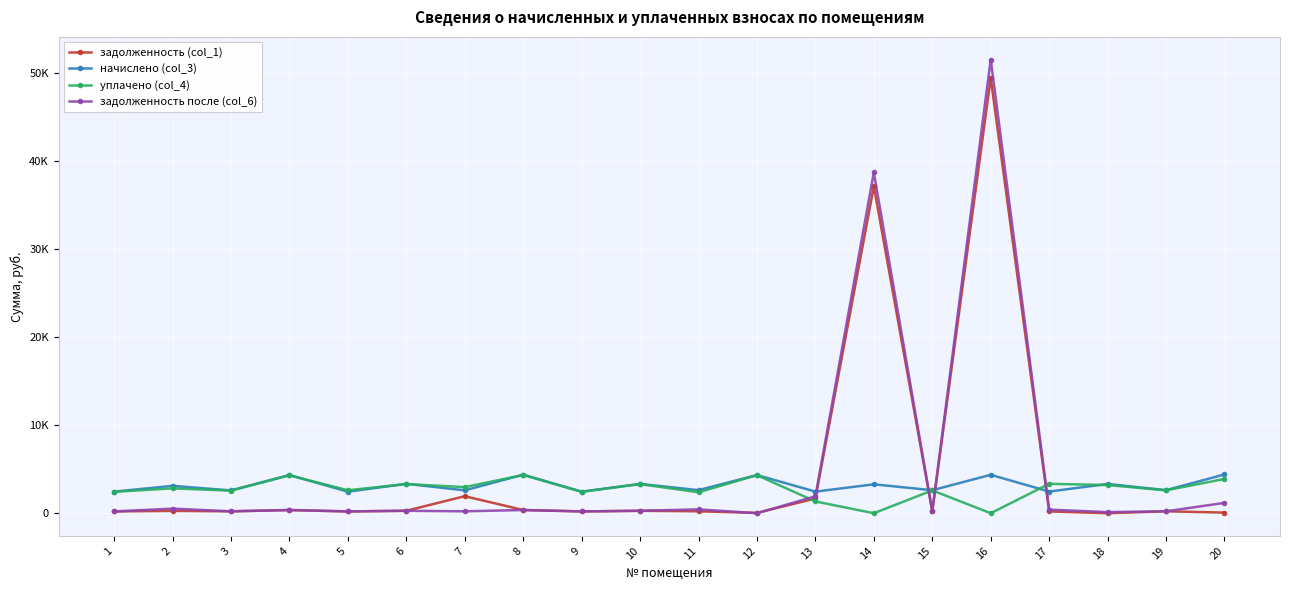

What are all the series names shown in the legend?

задолженность (col_1), начислено (col_3), уплачено (col_4), задолженность после (col_6)